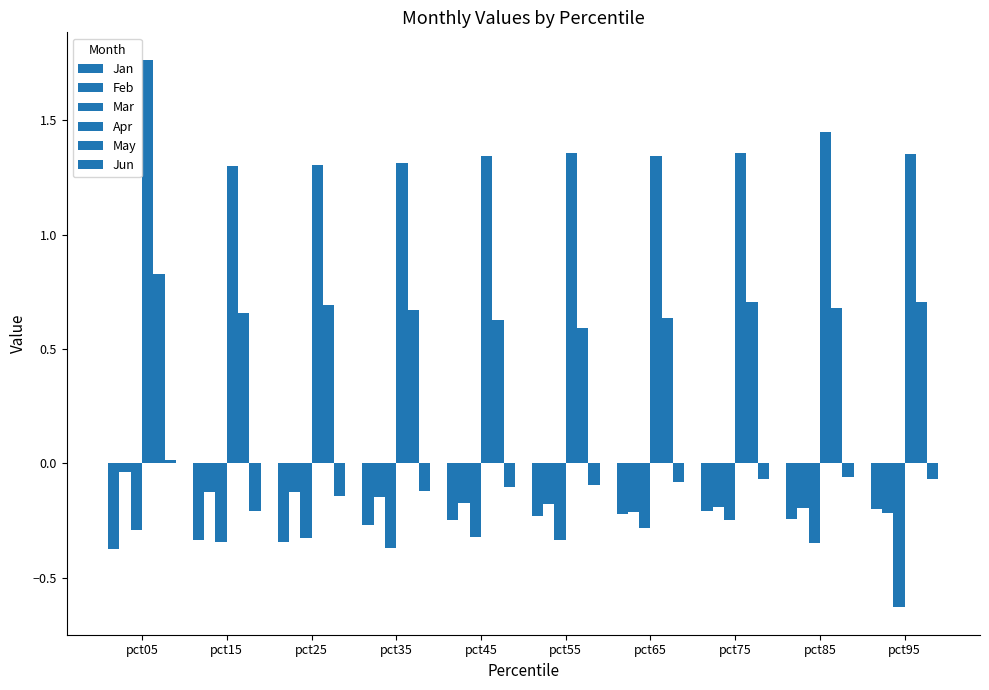

What is the sum of all Jan values?

-2.7